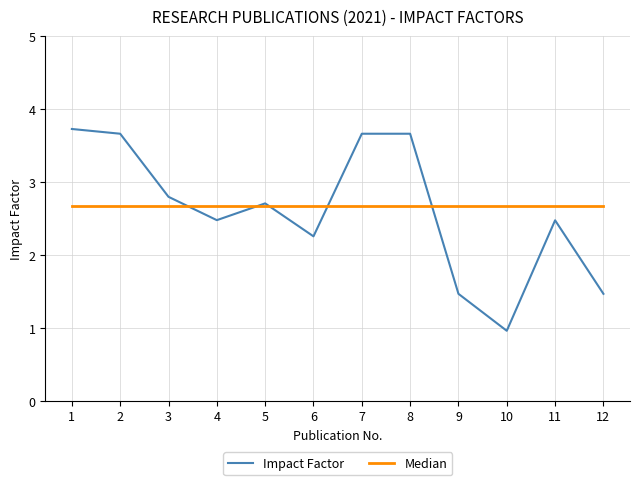

Is it true that Median equals 0.5 at 6?

False